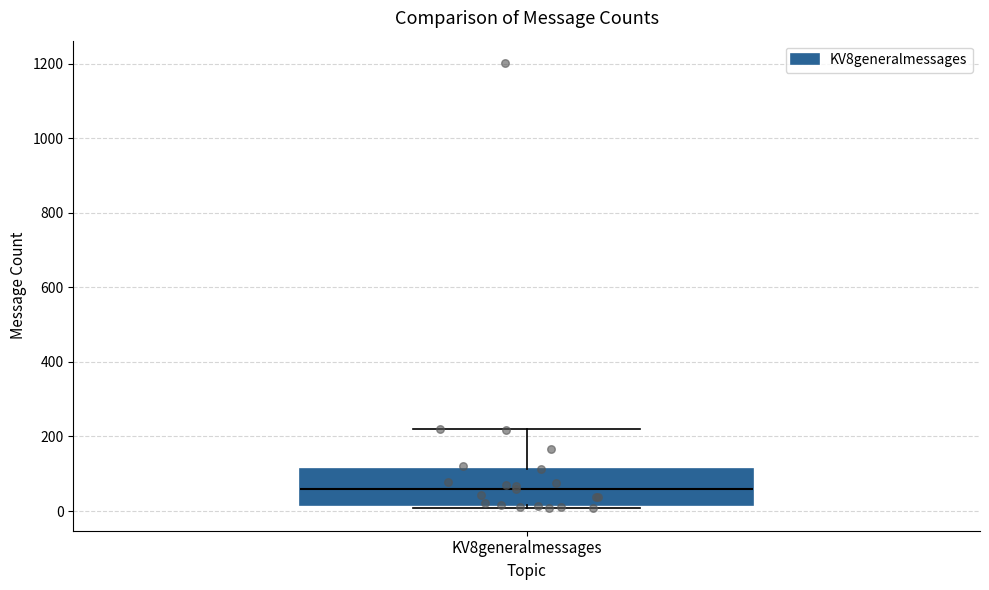

Transcribe this box plot: give where the median line is, the range the box spans, and where the two whiskers end, as read against the y-axis. The values are not printed on the chart, so give them approximately, as read against the axis.

median 60, box 20 to 120, whiskers 0 to 220